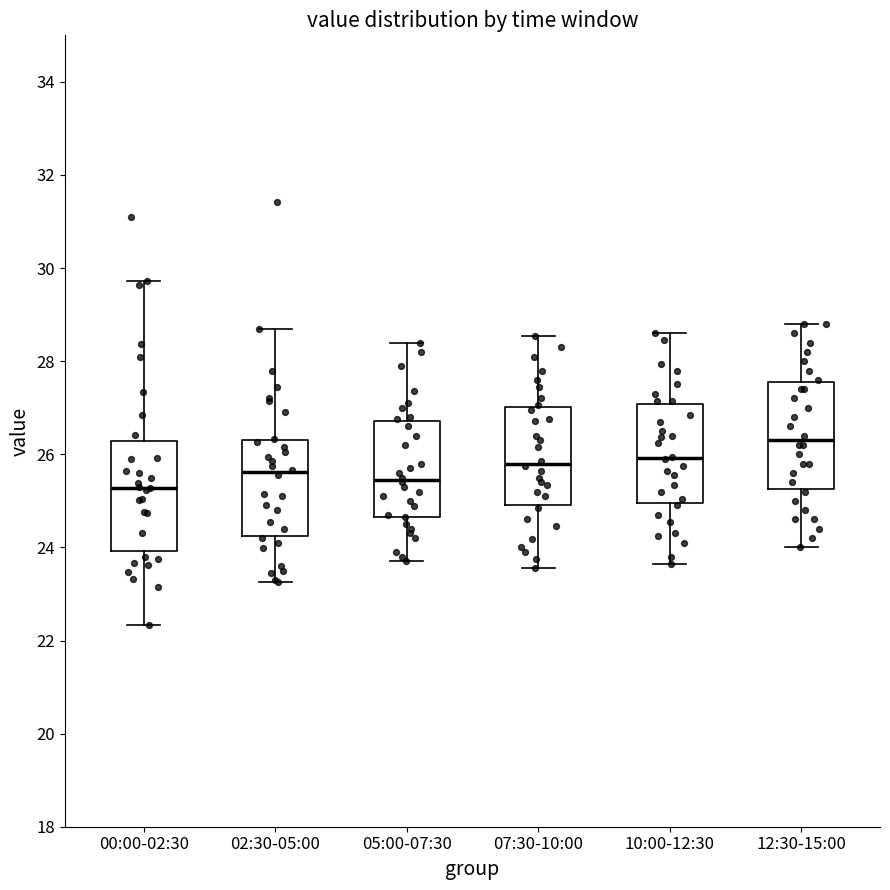

Where is the upper edge of the box for 02:30-05:00 on the y-axis? The values are not printed on the chart, so give them approximately, as read against the axis.

26.4